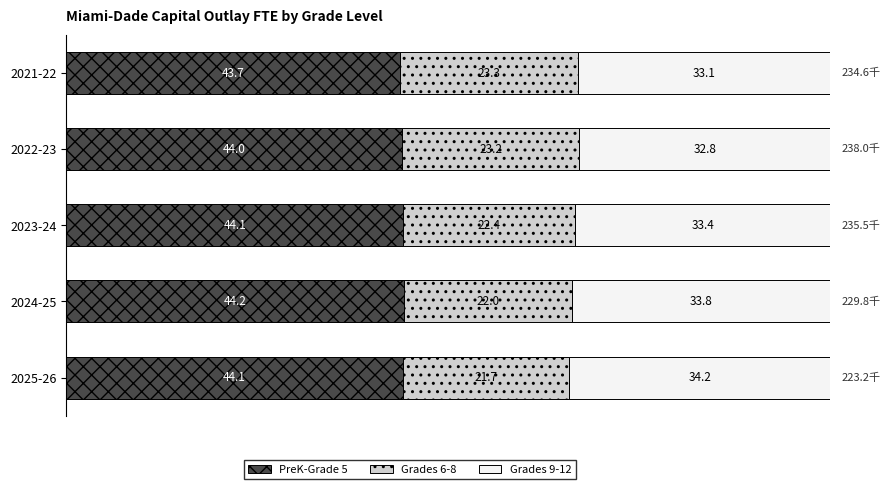

What is the total value across all series at 2025-26?

100.0